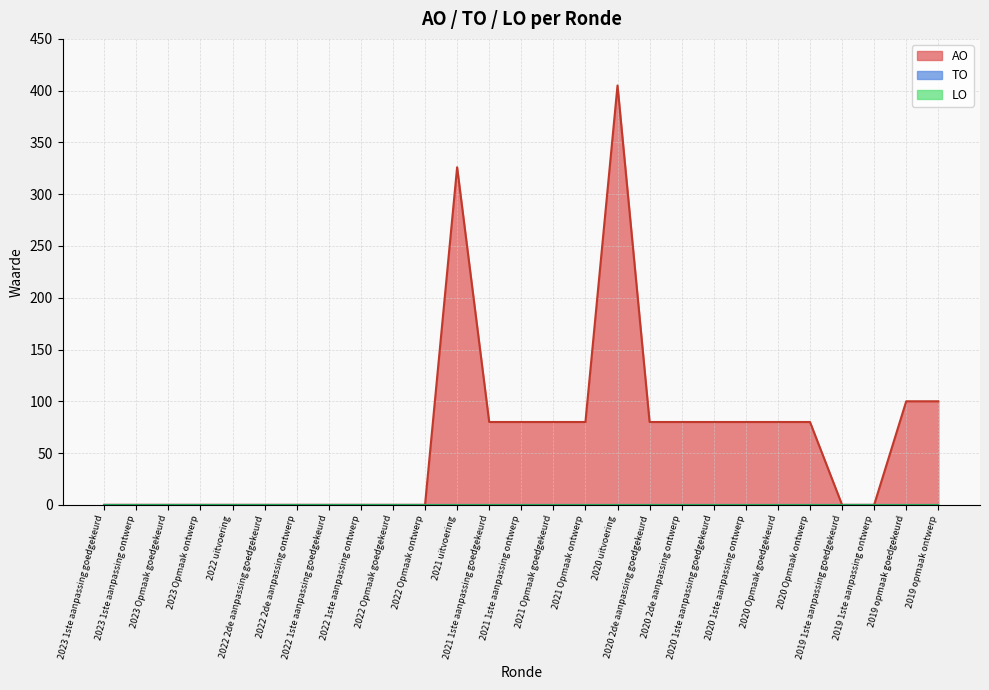

At 2022 Opmaak ontwerp, list the series in order from largest to smallest.

AO, TO, LO